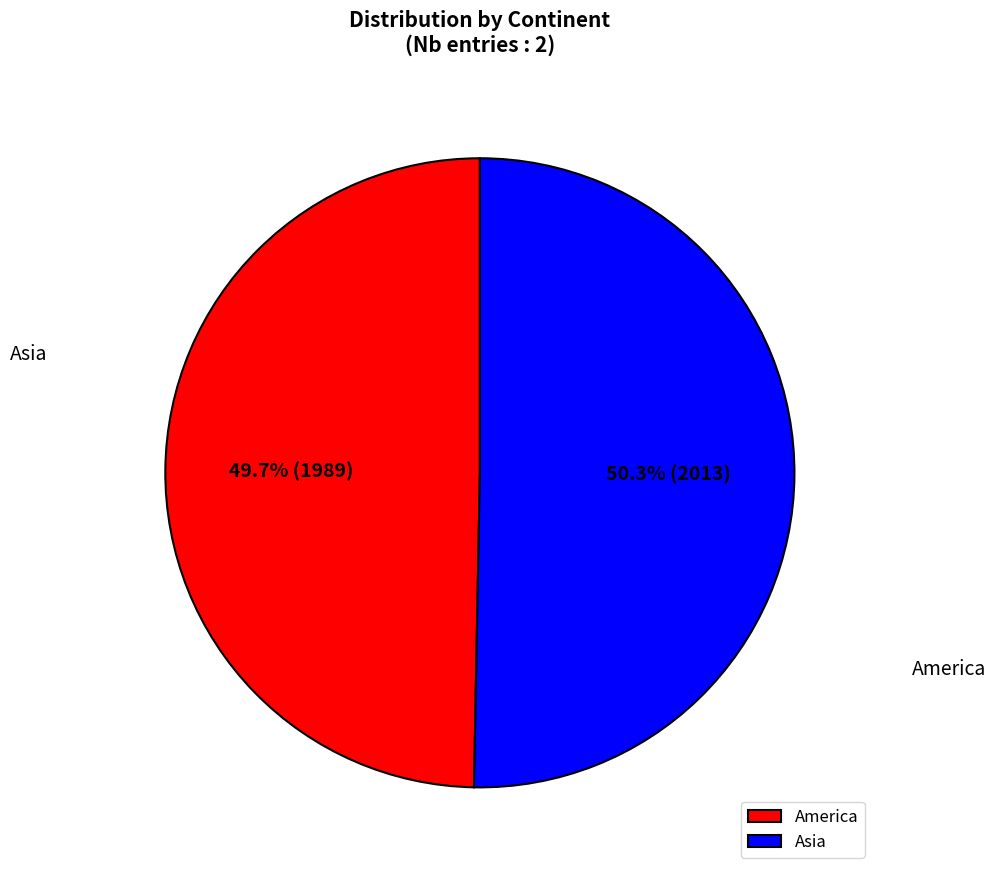

Combined, do Asia and America account for over 50%?

Yes